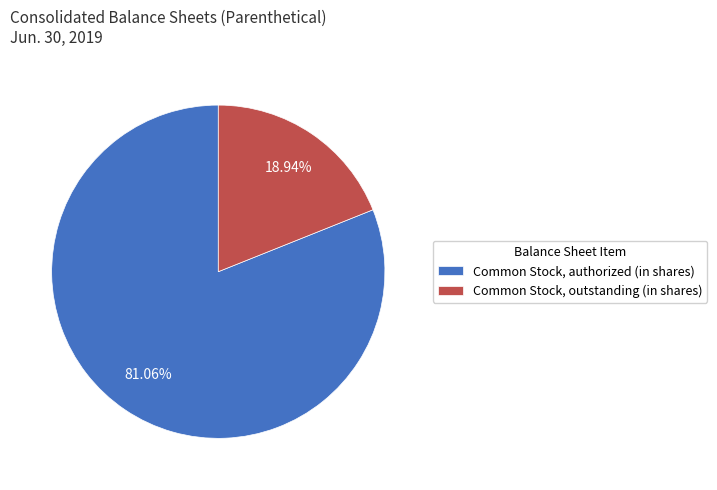

Does Common Stock, authorized (in shares) account for over 50% of the chart?

Yes